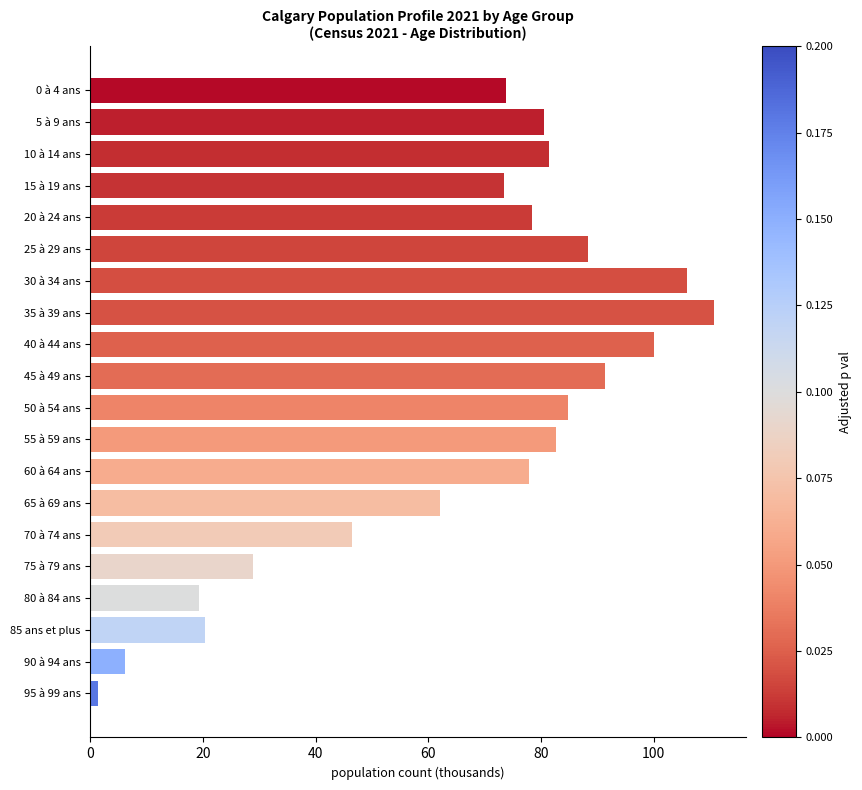

Between 0 à 4 ans and 45 à 49 ans, which is larger?

45 à 49 ans